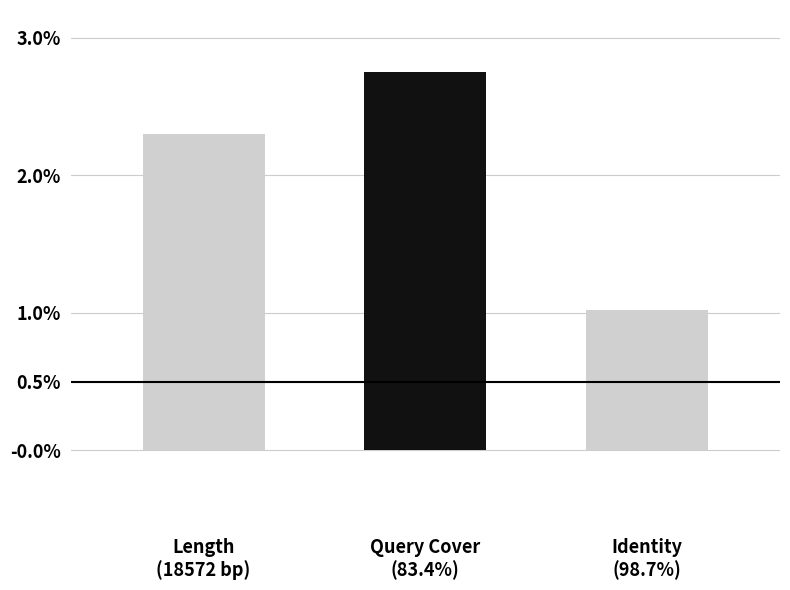

How many values are below 2?

1